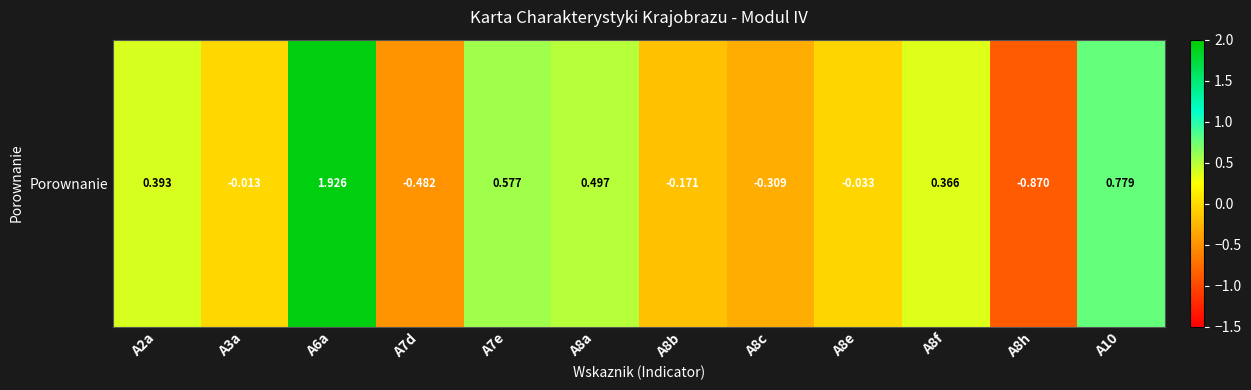

The chart shows a value of -0.3 at A8b. True or false?

False